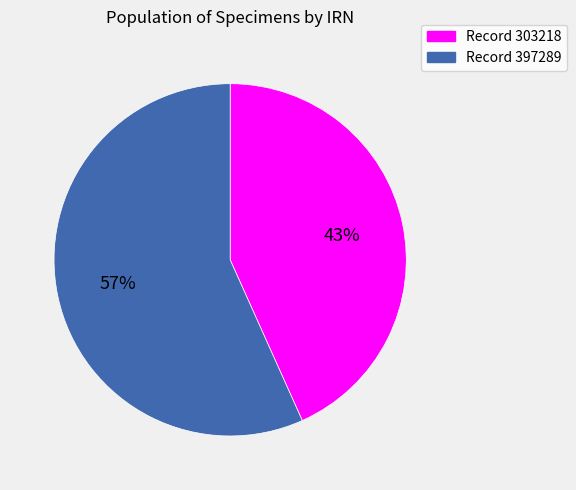

Is there any slice that represents more than half of the pie?

Yes